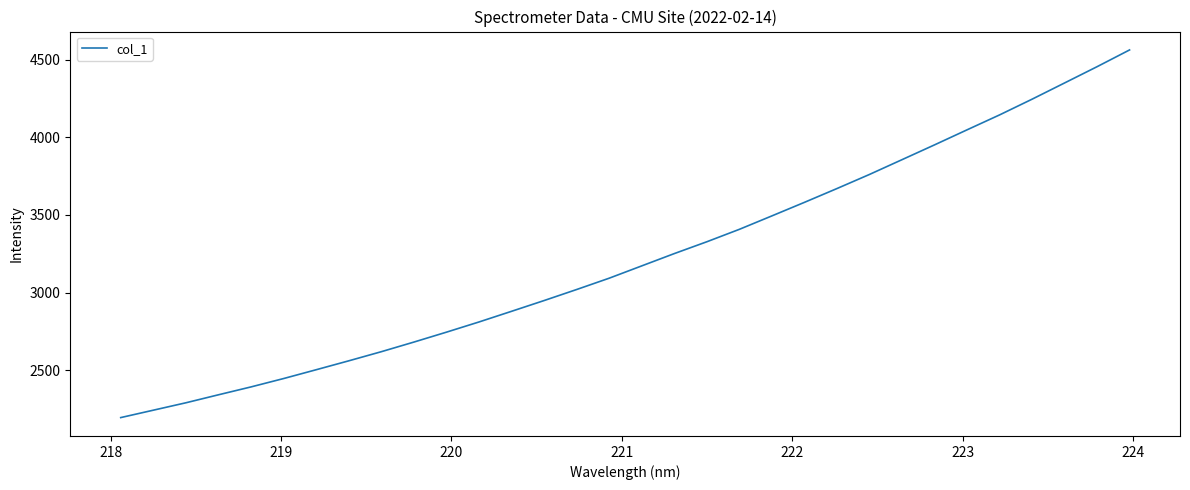

What is the smallest value displayed?

2193.9